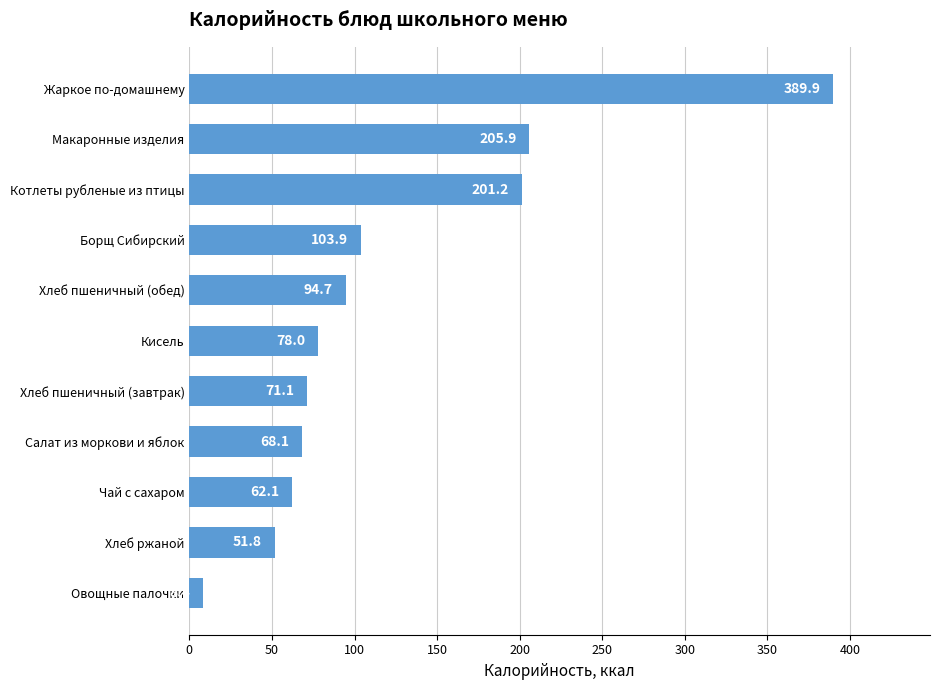

List the labels in order of value, largest first.

Жаркое по-домашнему, Макаронные изделия, Котлеты рубленые из птицы, Борщ Сибирский, Хлеб пшеничный (обед), Кисель, Хлеб пшеничный (завтрак), Салат из моркови и яблок, Чай с сахаром, Хлеб ржаной, Овощные палочки